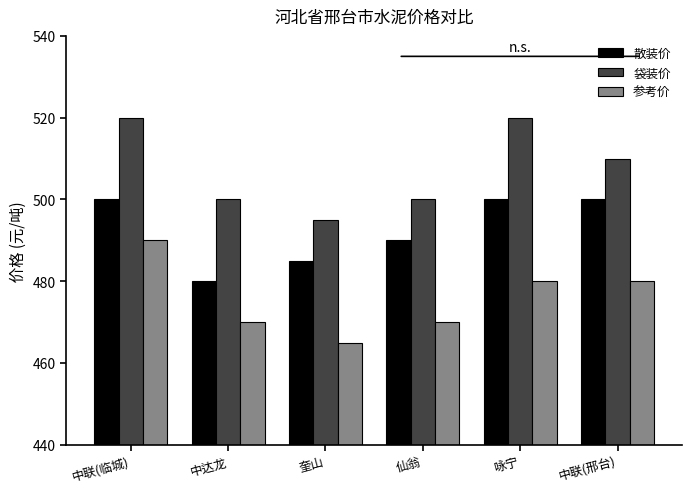

What are all the series names shown in the legend?

散装价, 袋装价, 参考价